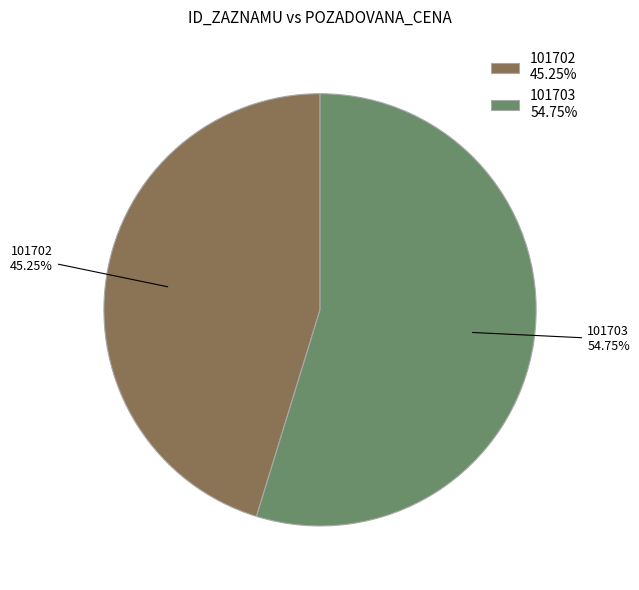

Which category has the smallest portion of the pie?

101702